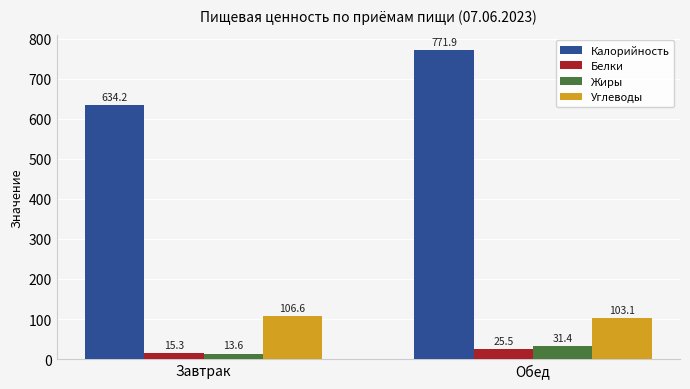

Are the bars horizontal?

No